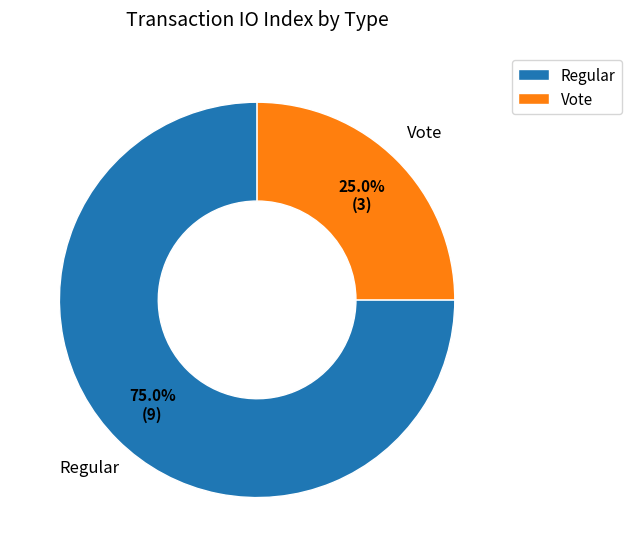

Is Regular the majority of the pie?

Yes